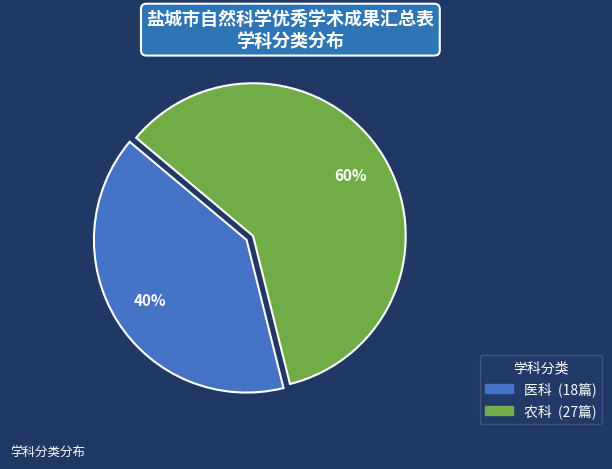

Is it true that 医科 is 33% of the pie?

False